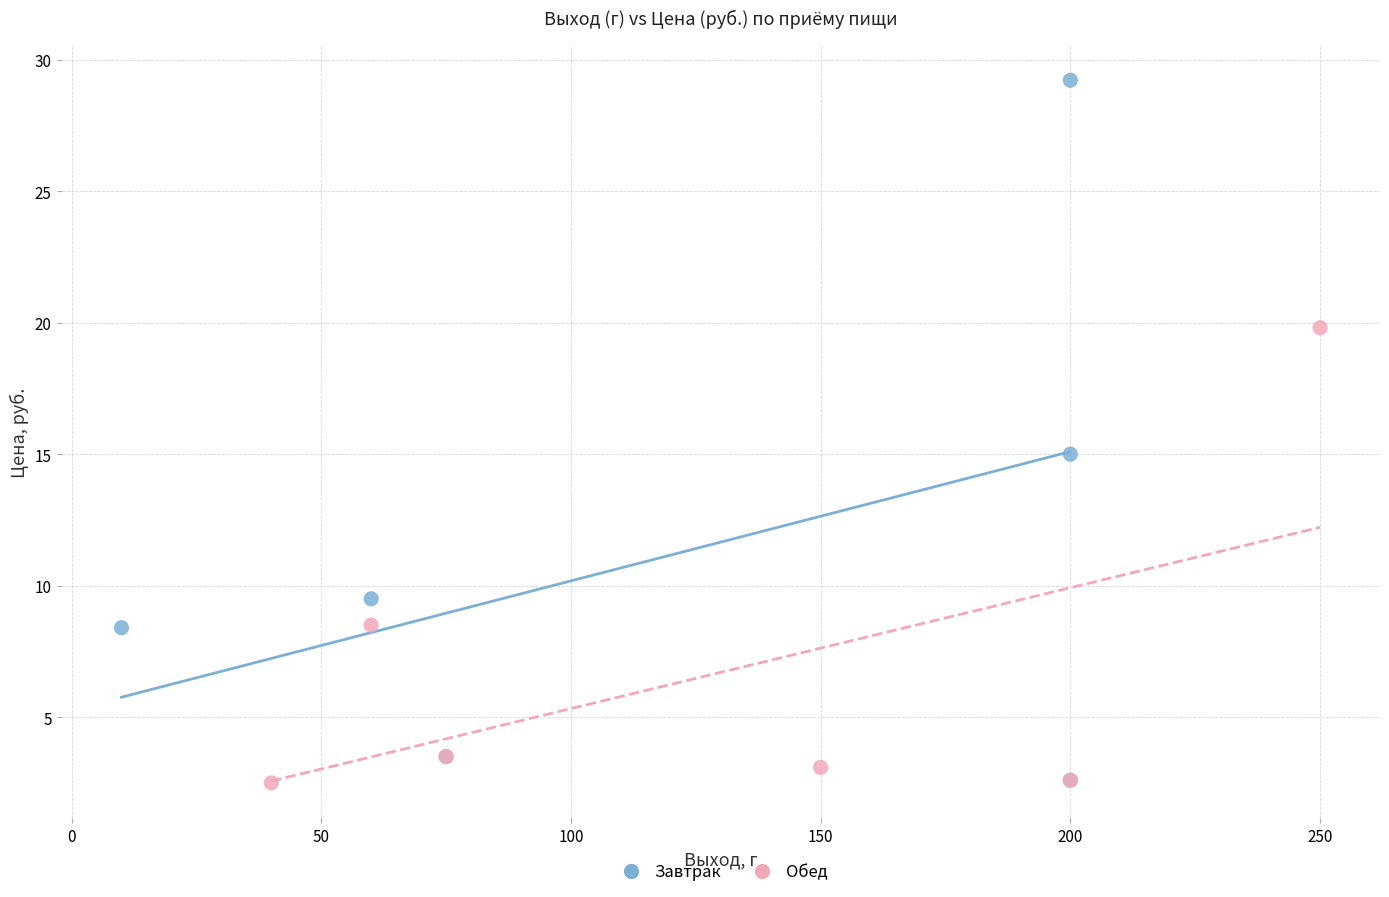

Which series has the largest Y range (max minus min)?

Завтрак